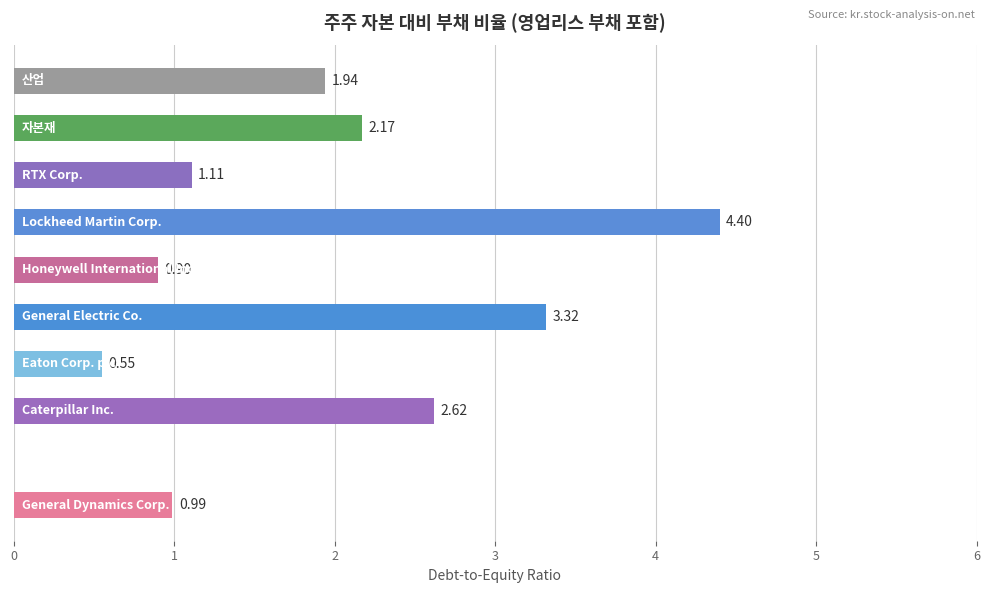

What is the sum of all values?

18.0